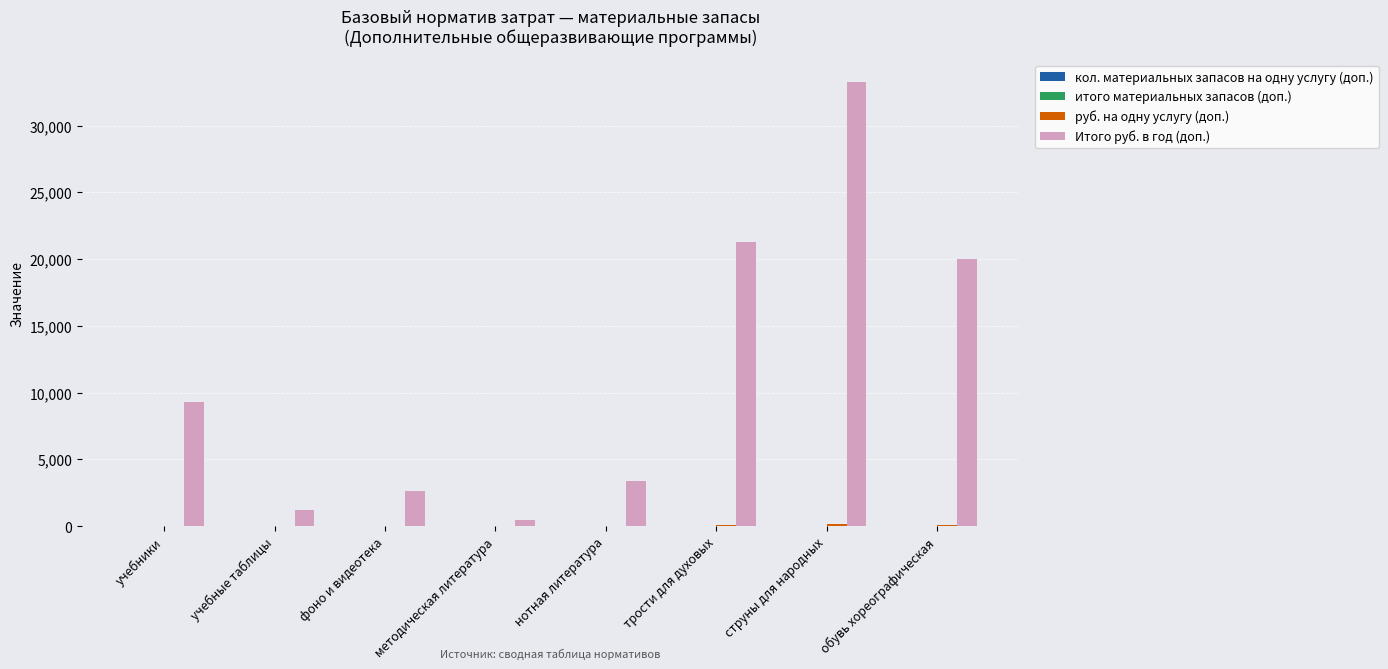

True or false: Итого руб. в год (доп.) has a value of 3397.0 at нотная литература.

True